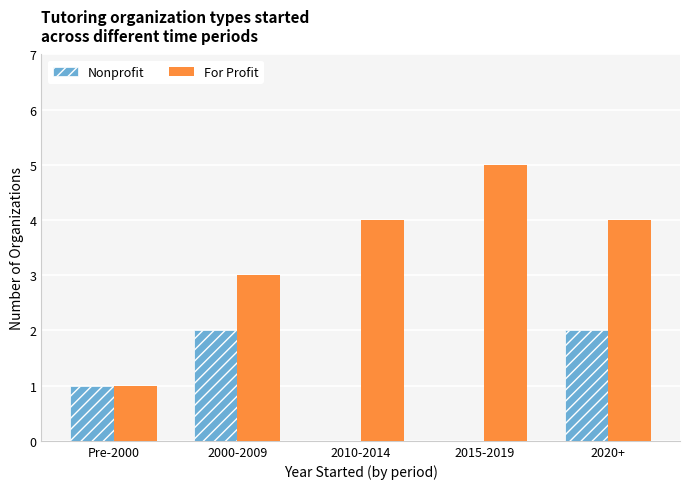

How many groups of bars are there?

5